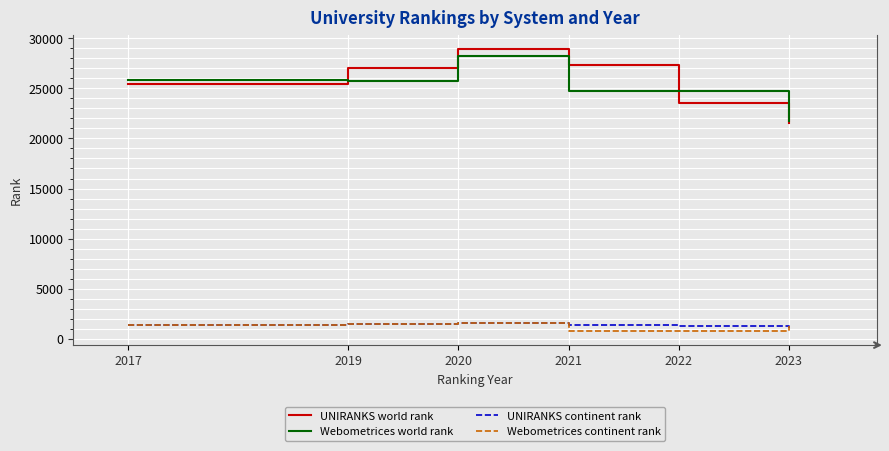

What is the maximum value shown in the chart?

28975.0